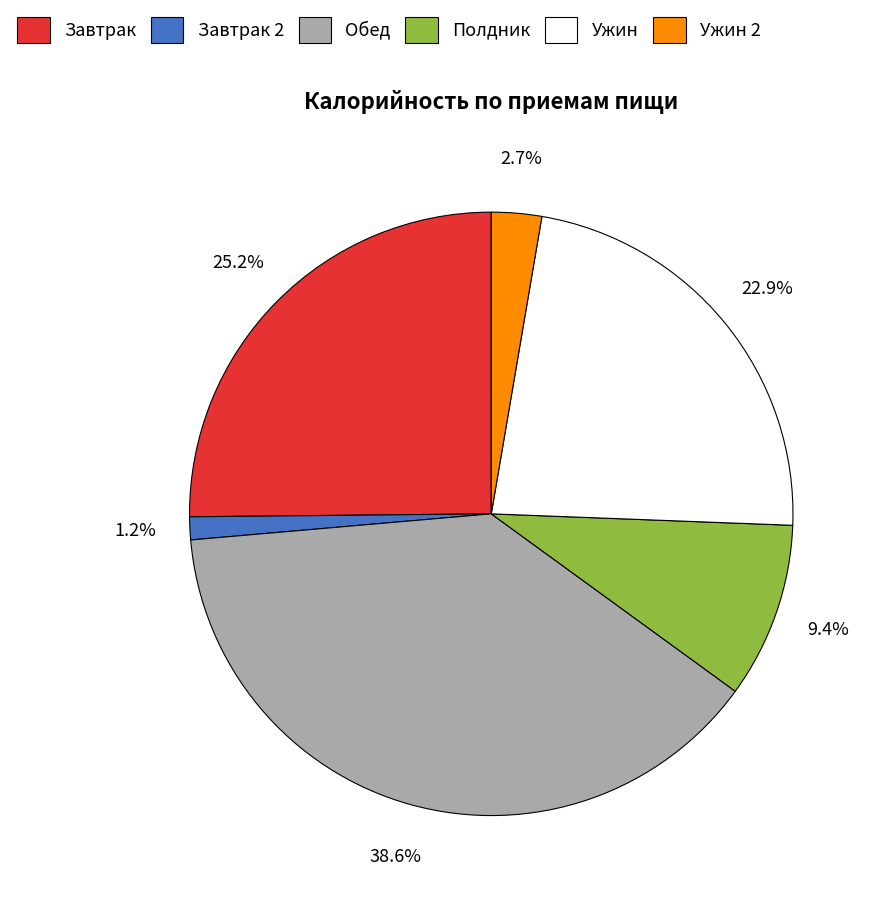

The Завтрак 2 slice represents 11% of the pie. True or false?

False